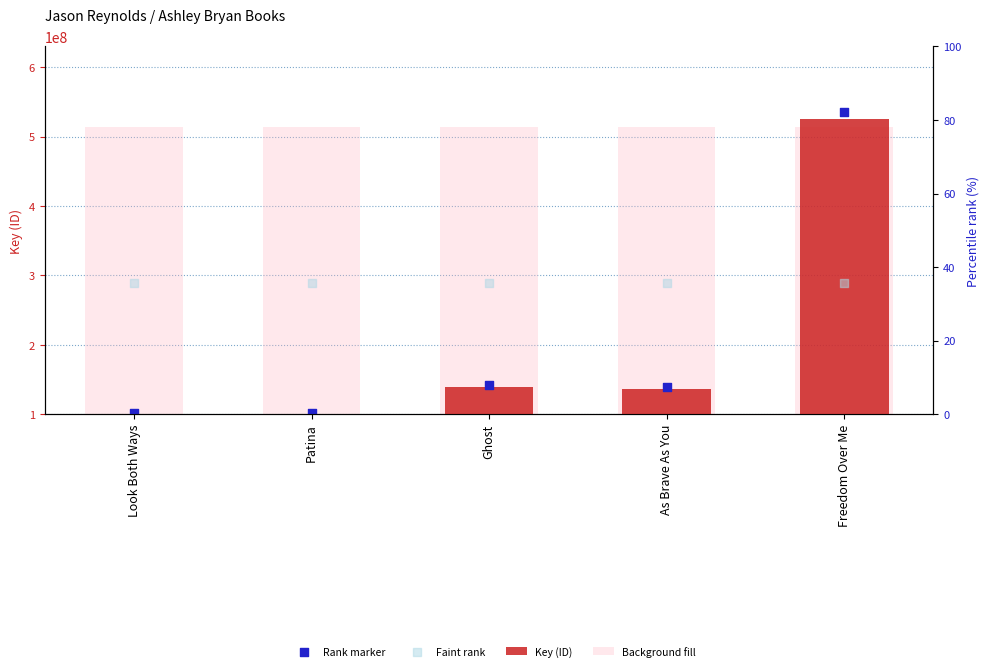

Which series contains the lowest Y value?

Key (ID)